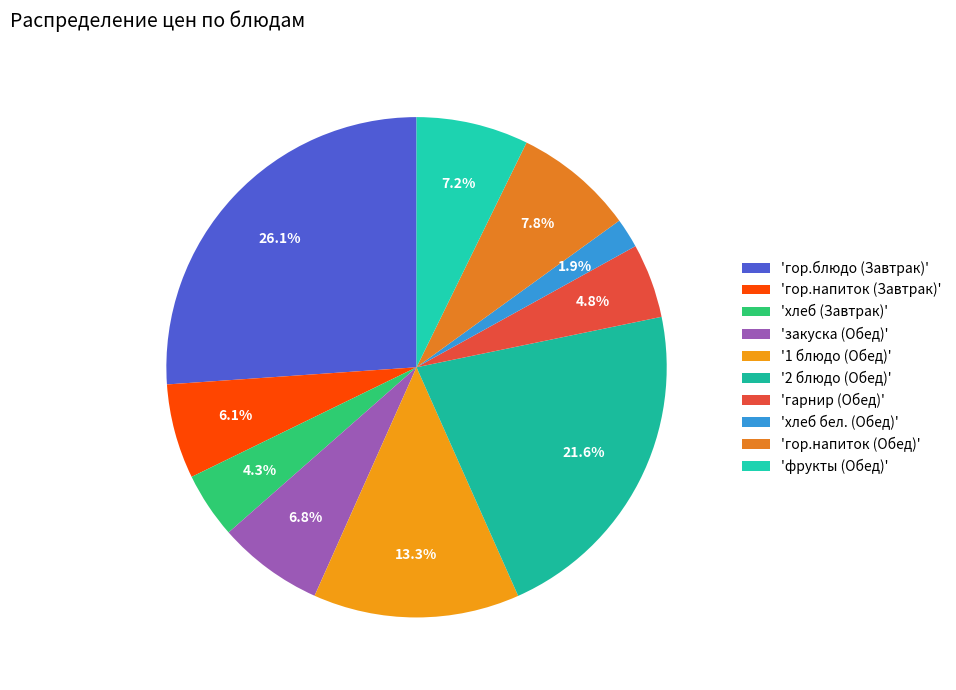

Which category has the biggest portion of the pie?

'гор.блюдо (Завтрак)'